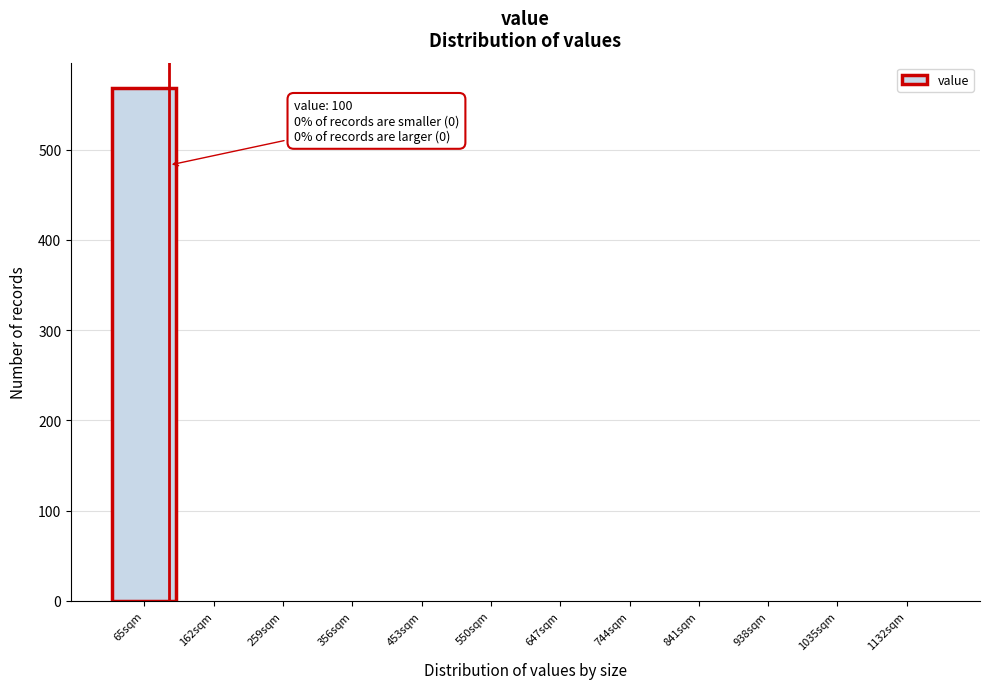

Reading left to right, transcribe all the data shown in this chart.

65sqm=568	162sqm=0	259sqm=0	356sqm=0	453sqm=0	550sqm=0	647sqm=0	744sqm=0	841sqm=0	938sqm=0	1035sqm=0	1132sqm=0